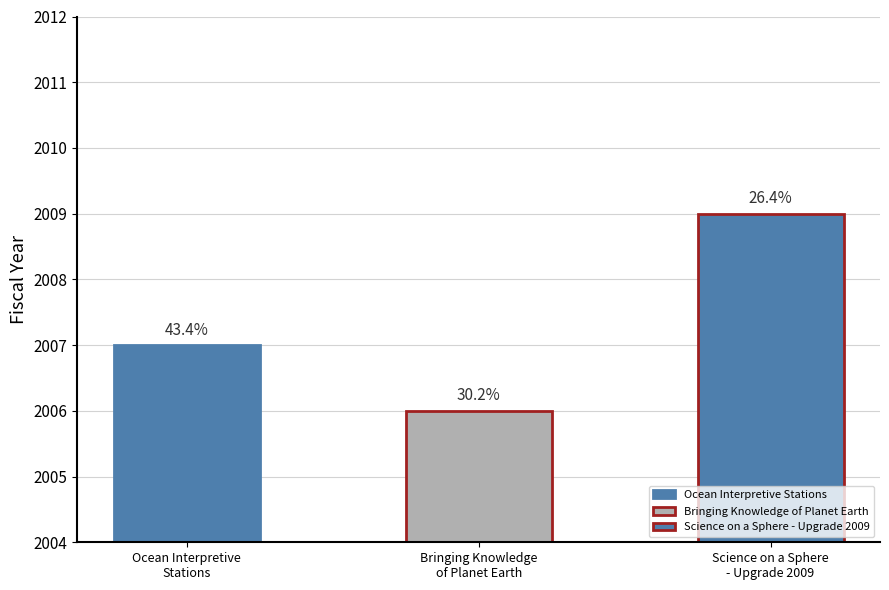

How many values are below 2007?

1